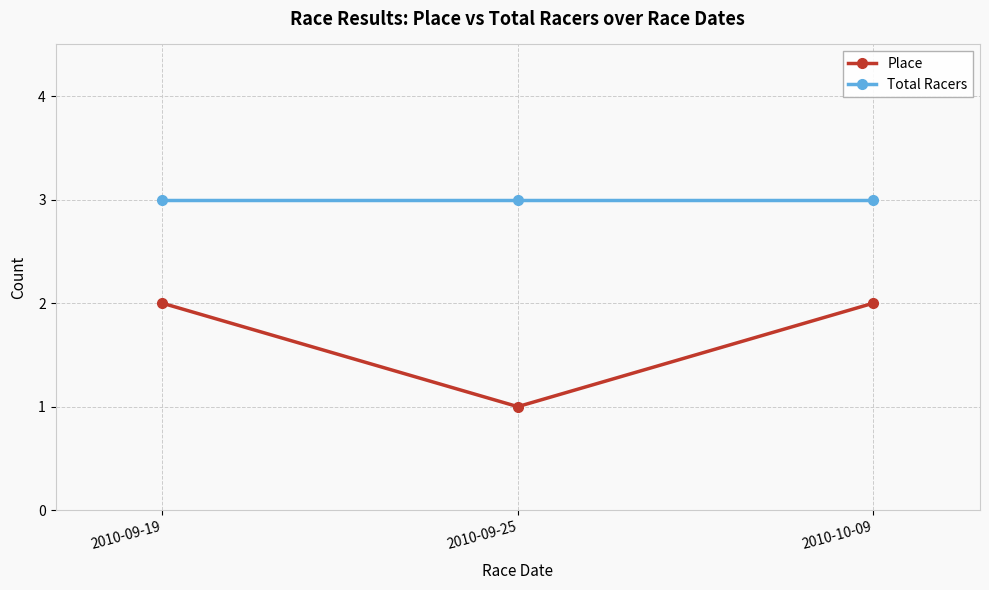

Does the chart display data point markers on the line(s)?

Yes